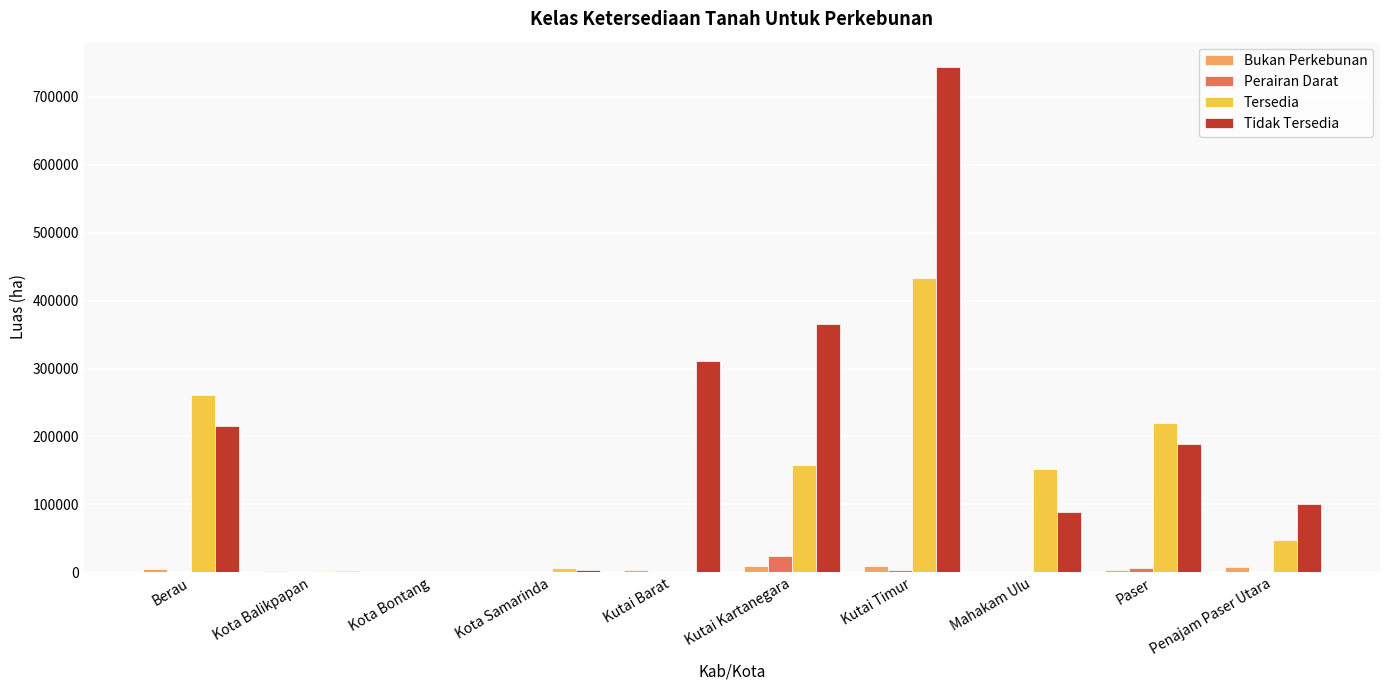

Which category has the highest value across all series?

Kutai Timur